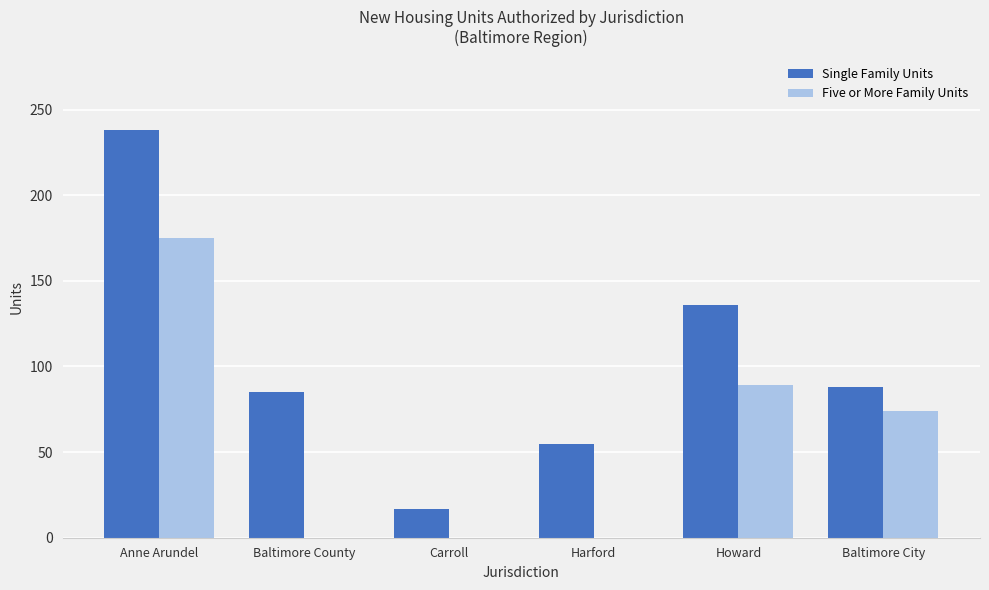

What is the sum of the Single Family Units values at Anne Arundel and Baltimore County?

323